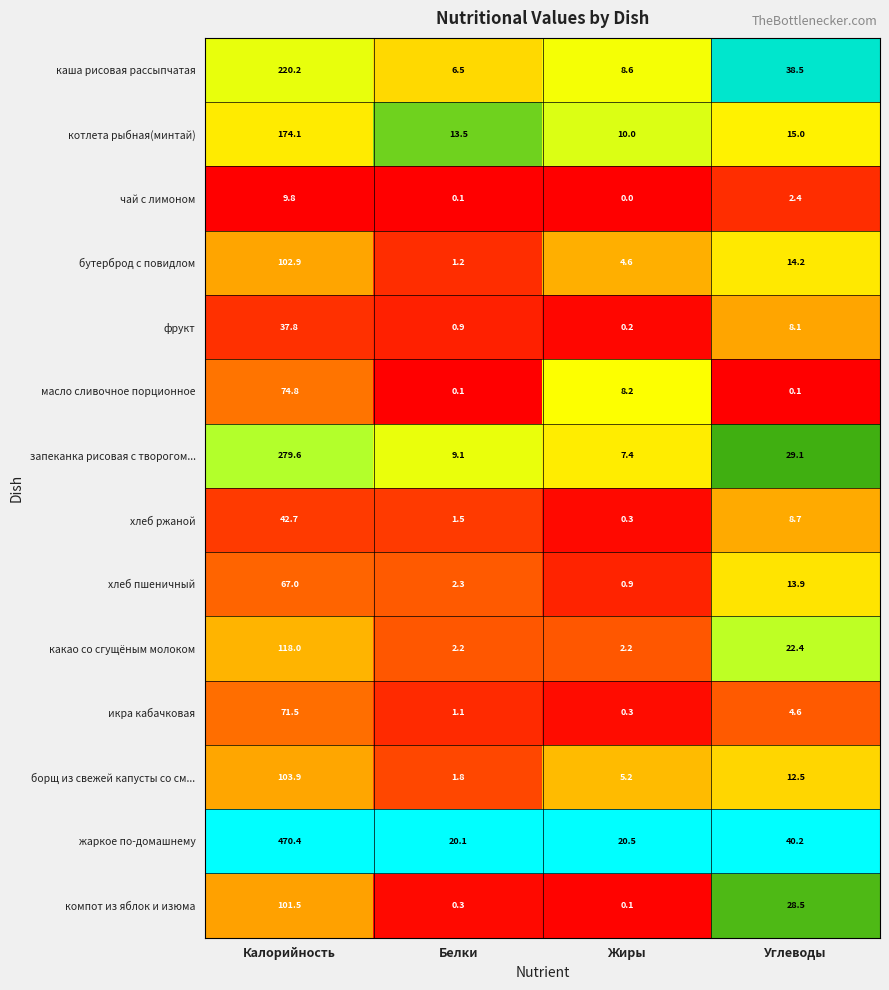

Where is хлеб пшеничный nearest to the value 33?

Углеводы